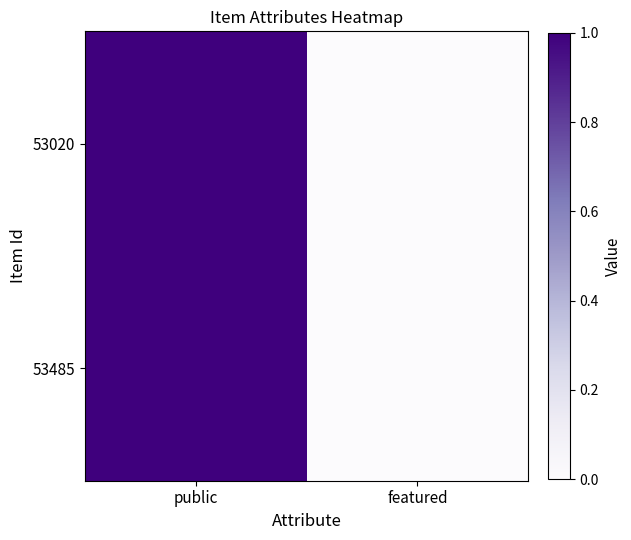

At how many categories does at least one series exceed 0?

1